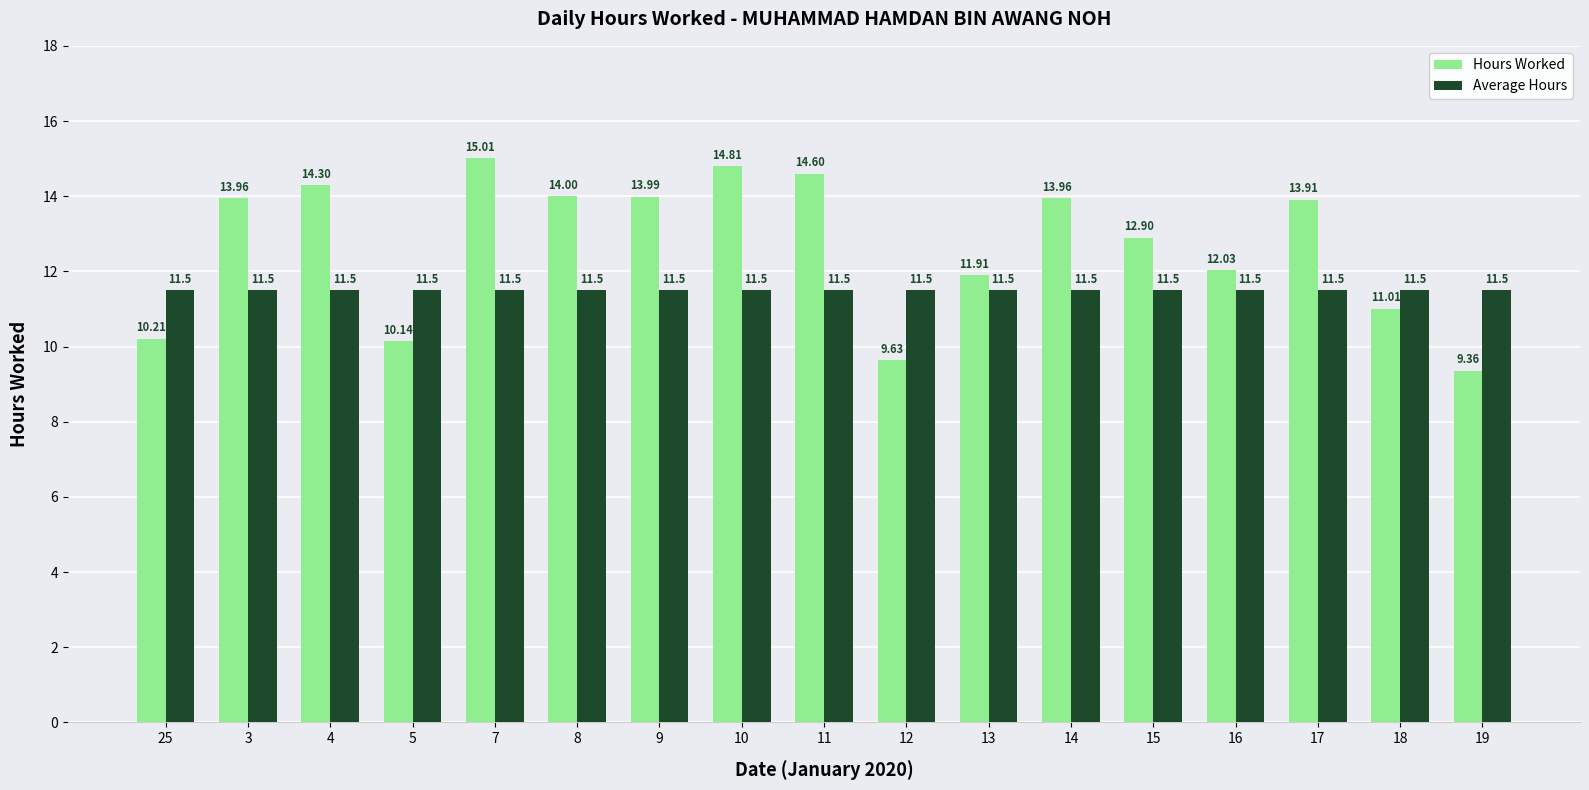

Which series has the largest range (max minus min)?

Hours Worked